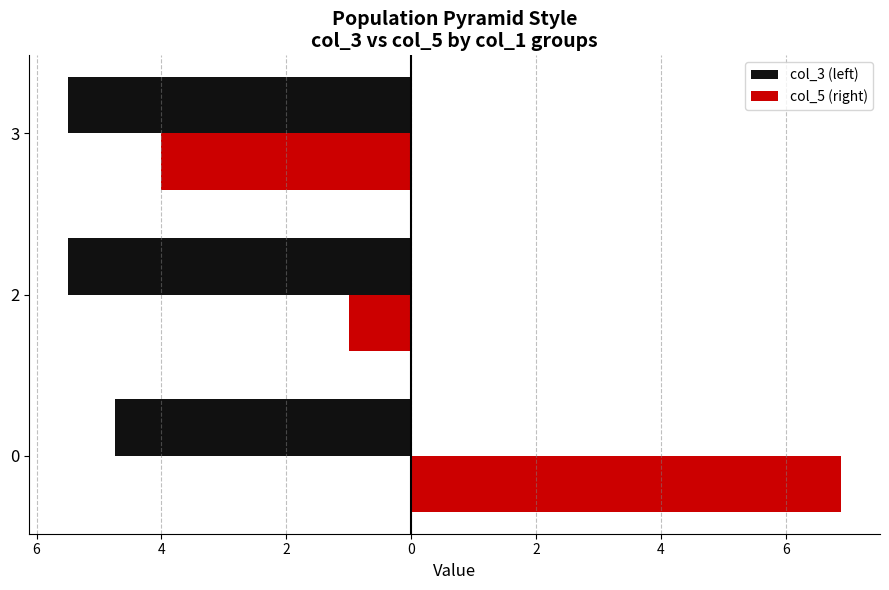

What is the maximum value shown in the chart?

6.9